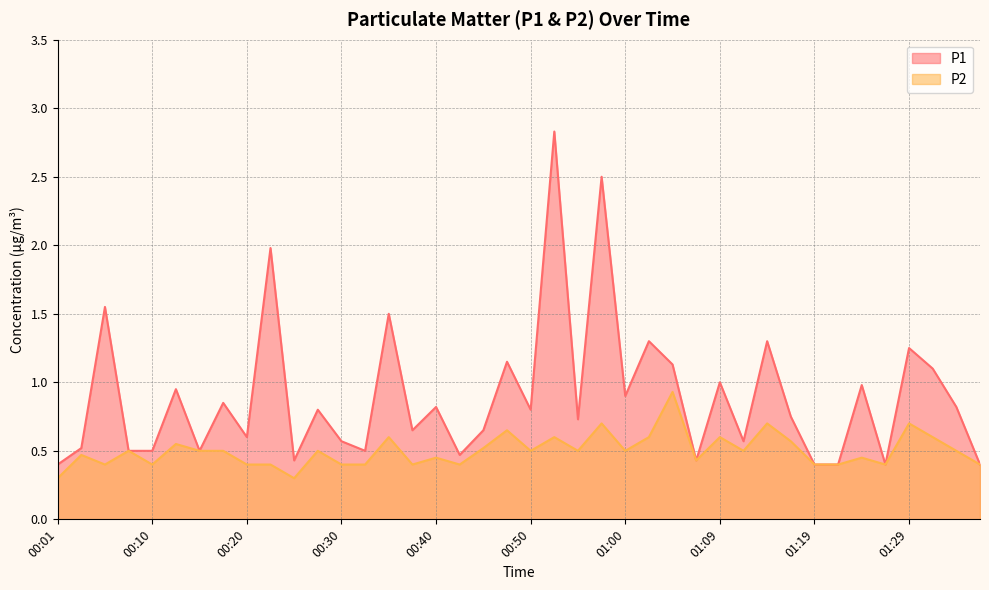

Rank the series by their maximum value, from highest to lowest.

P1, P2